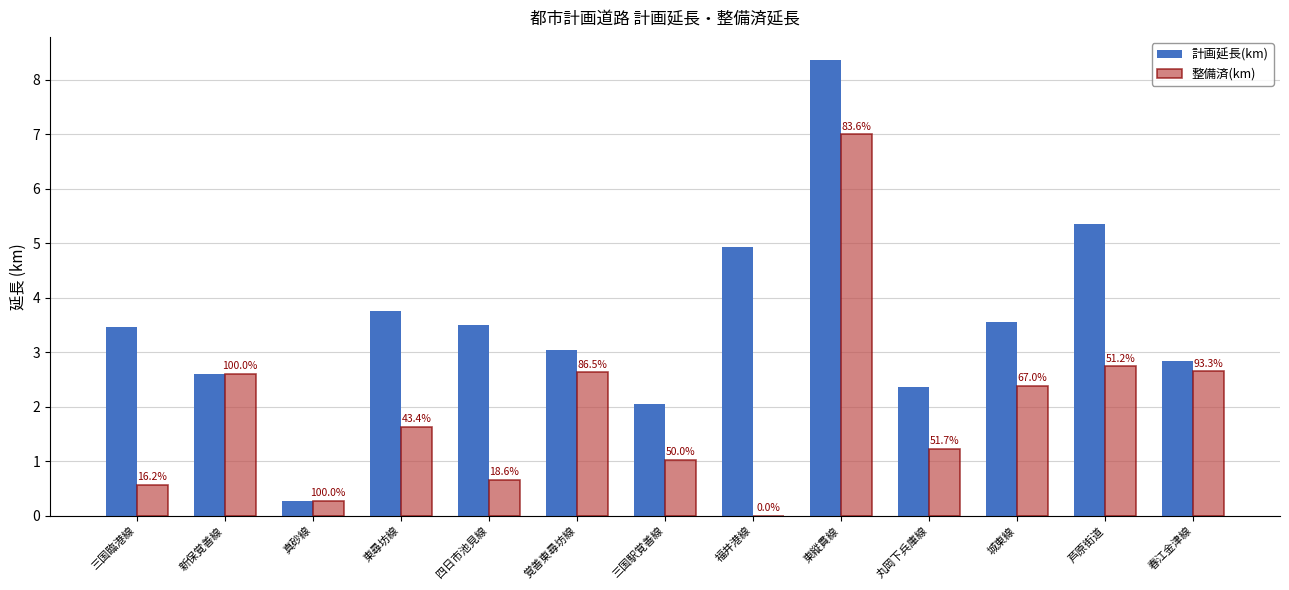

Which series has the widest spread of values?

計画延長(km)